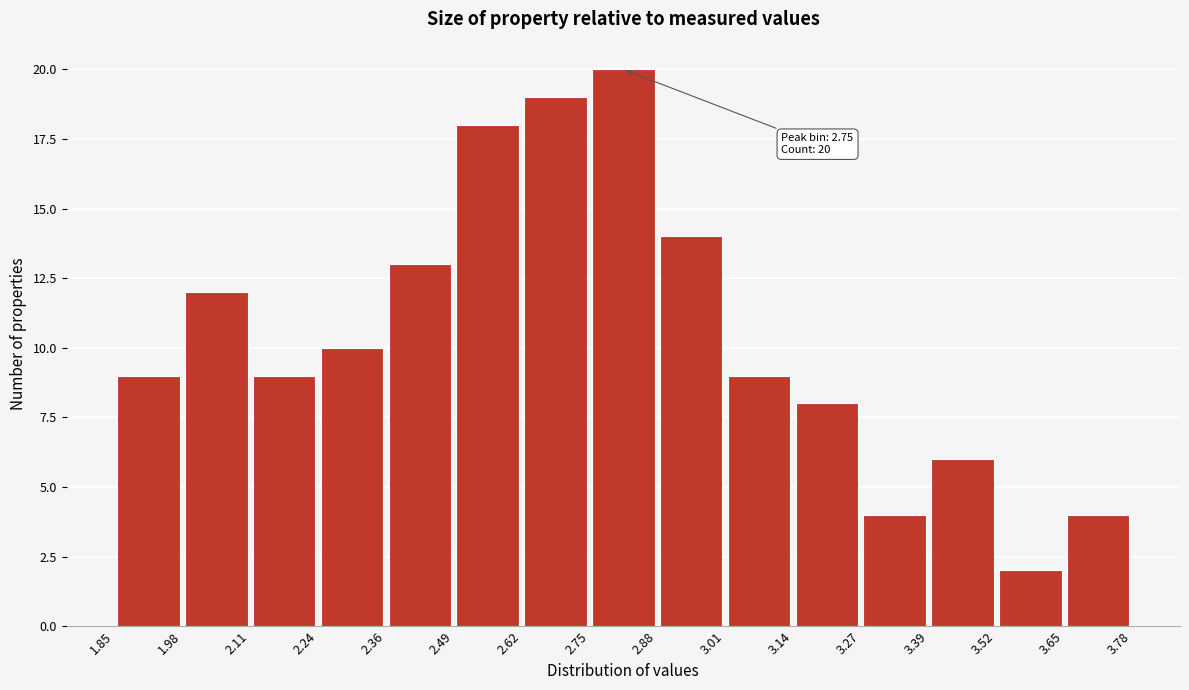

Which range on the x-axis has the tallest bar?

2.75 to 2.88